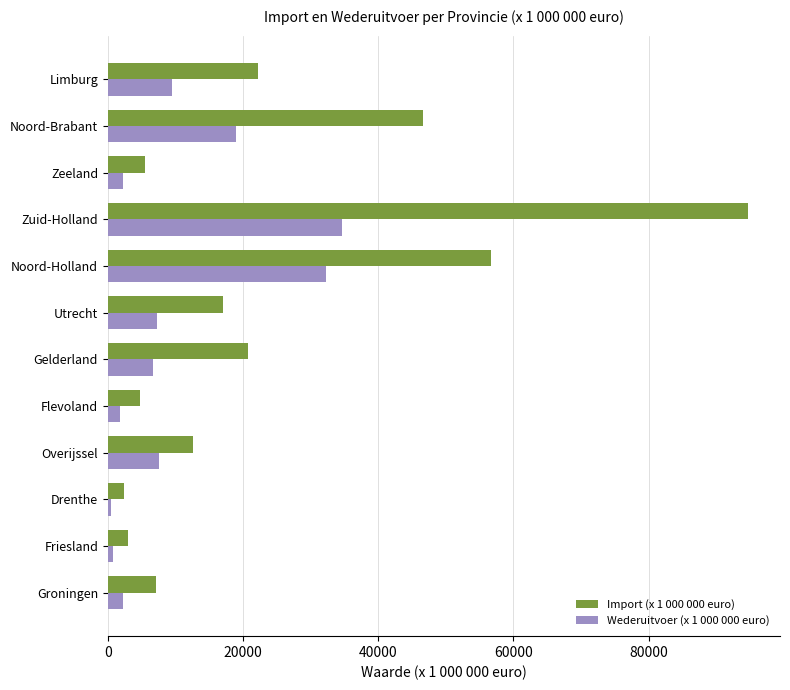

What is the greatest value displayed?

94707